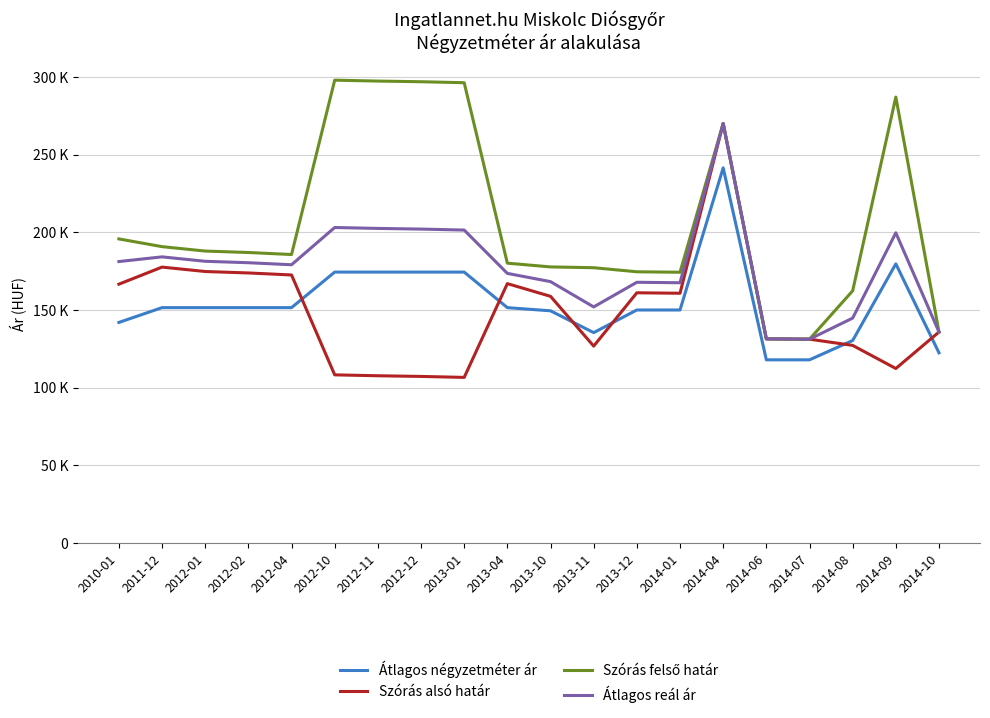

Is this an area chart (filled region under the line)?

No